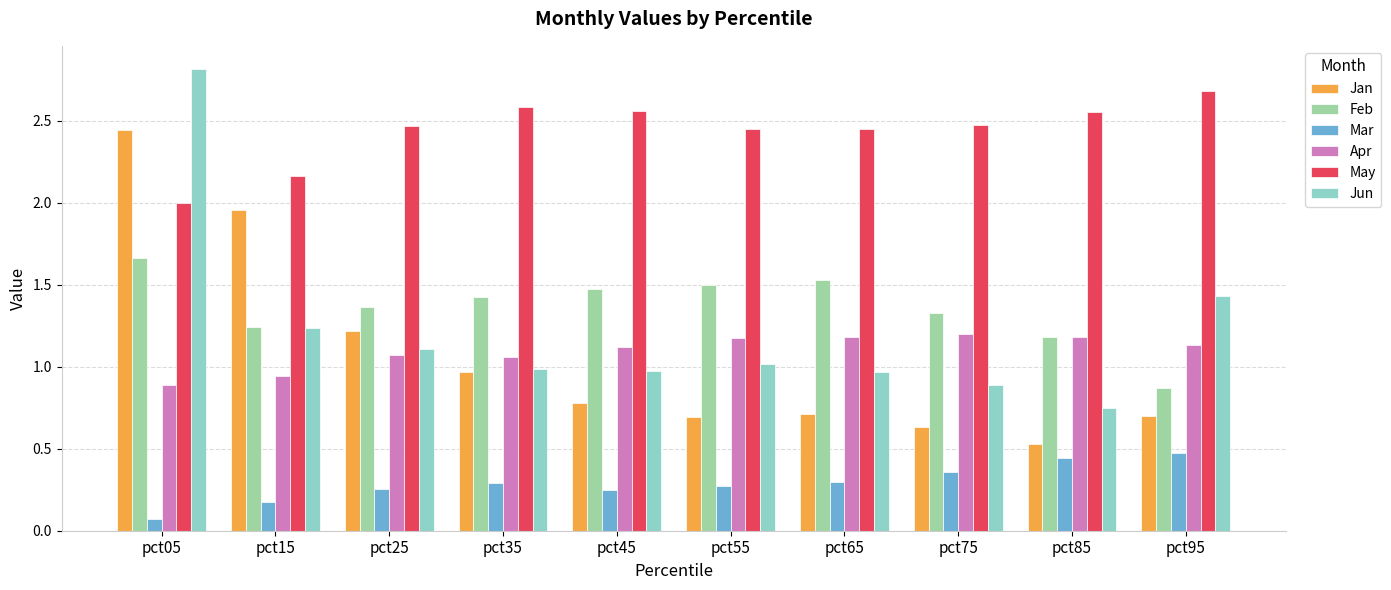

Which series changed the most between pct15 and pct65?

Jan